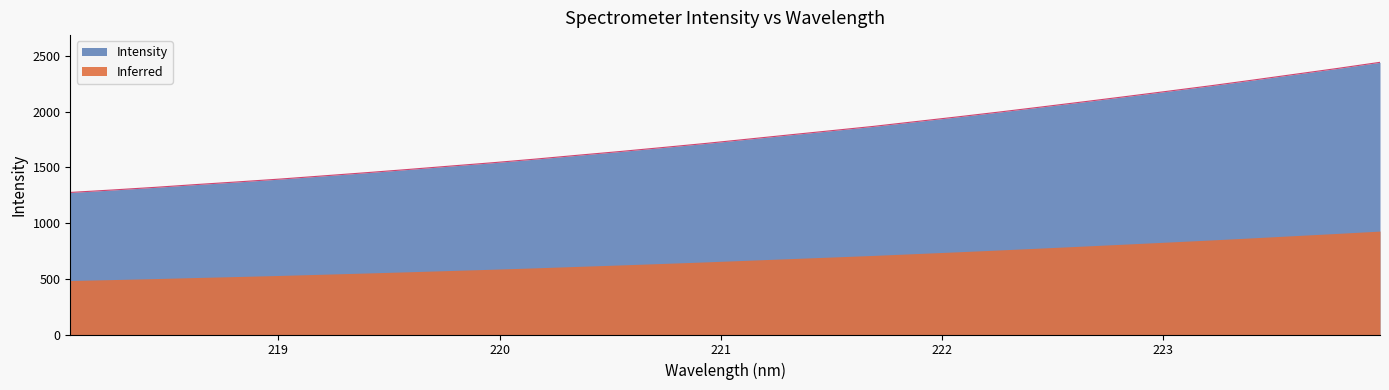

What is the change in value from 218.6332 to 220.1623?

+227.9